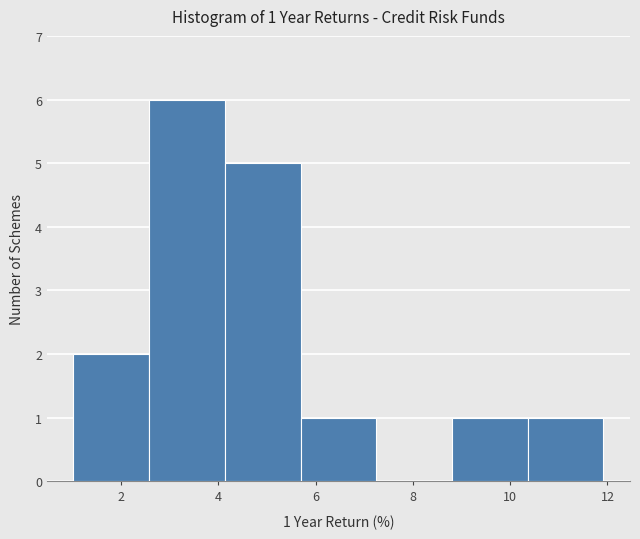

Which range on the x-axis has the tallest bar?

2.6 to 4.2